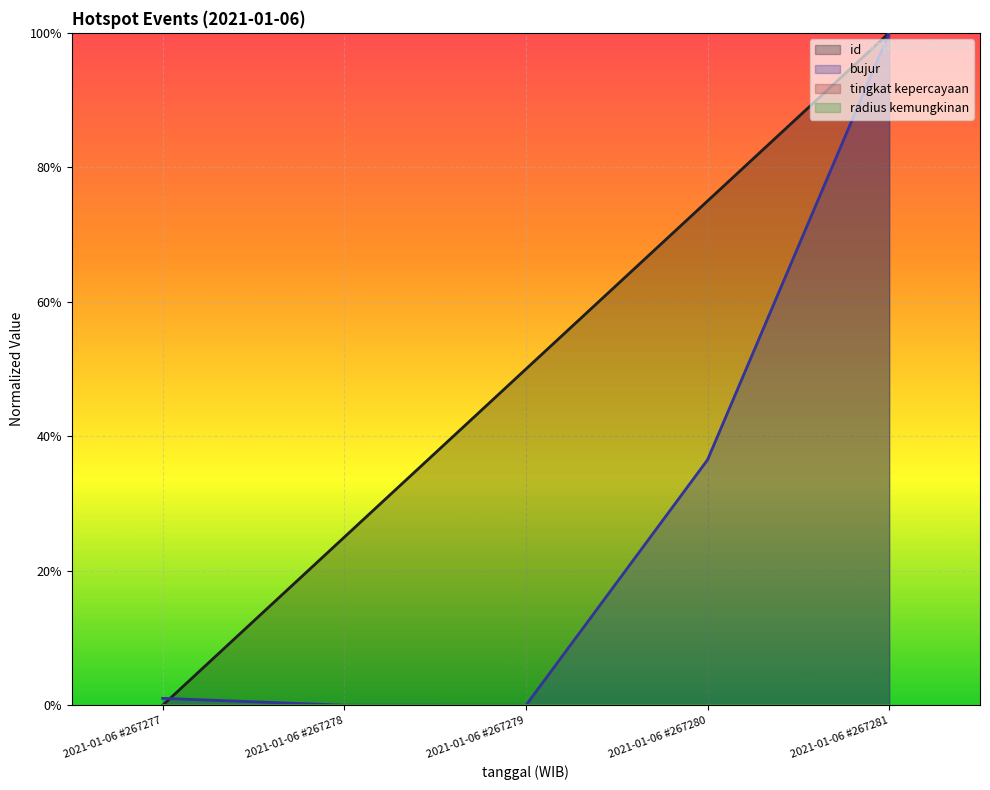

How many intersections are there between bujur and id?

1